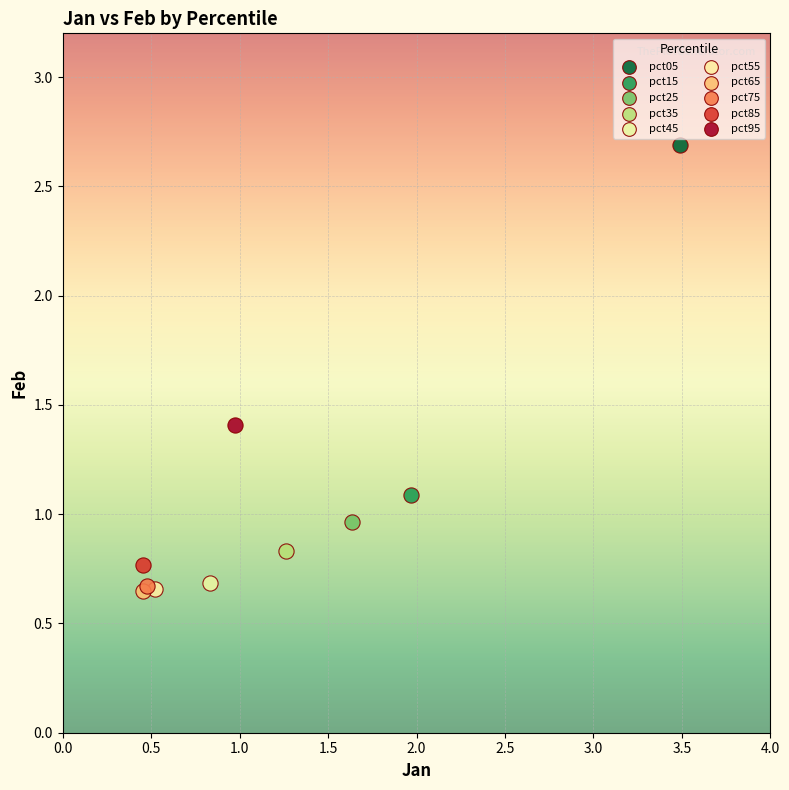

What are all the series names shown in the legend?

pct05, pct15, pct25, pct35, pct45, pct55, pct65, pct75, pct85, pct95